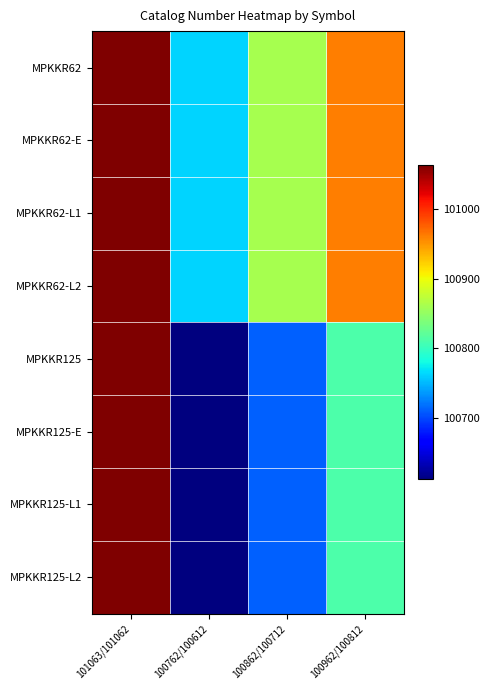

At which category does the chart reach its minimum across all series?

100762/100612